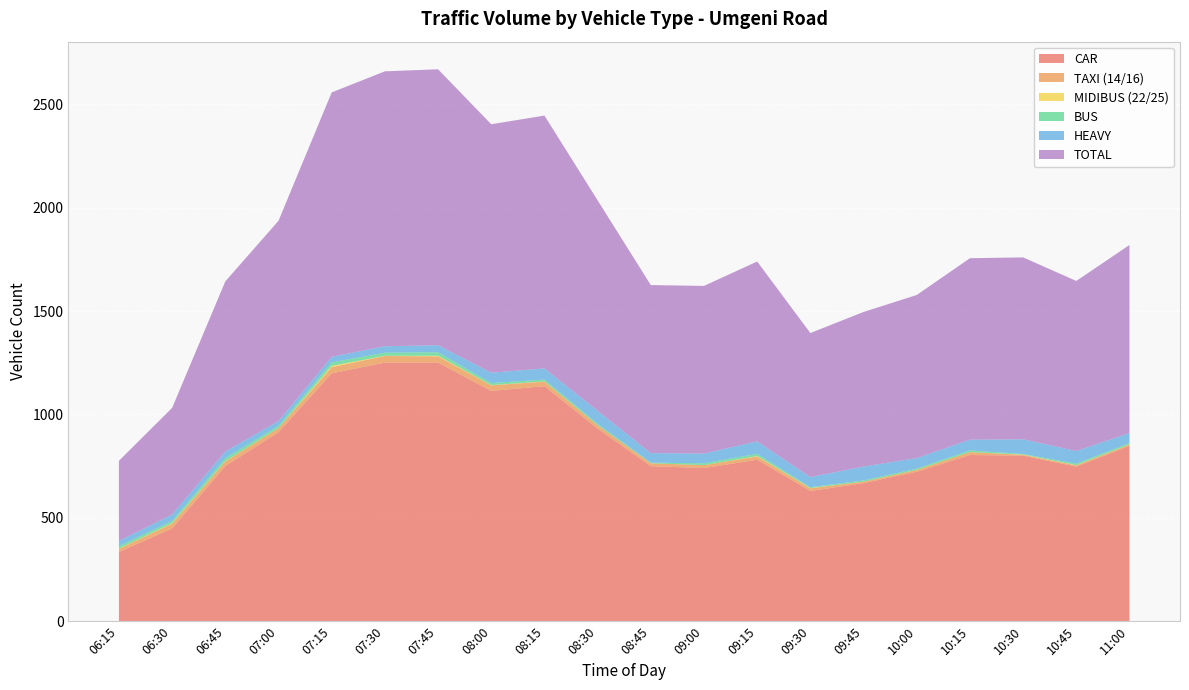

Reading left to right, extract all data points from this chart.

CAR: 335	449	751	914	1199	1251	1251	1114	1137	932	750	741	781	630	668	723	804	801	748	848
TAXI (14/16): 15	23	22	20	30	32	30	27	22	16	14	14	16	13	7	9	14	4	6	7
MIDIBUS (22/25): 1	2	1	0	6	1	3	1	1	0	0	0	2	1	0	0	0	1	1	0
BUS: 12	11	15	11	17	15	17	10	9	7	3	9	11	4	6	6	8	3	7	7
HEAVY: 25	31	32	23	27	31	34	50	54	63	46	47	60	49	67	51	52	71	61	48
TOTAL: 388	516	823	969	1279	1330	1335	1202	1223	1018	813	811	870	697	748	789	878	880	823	910